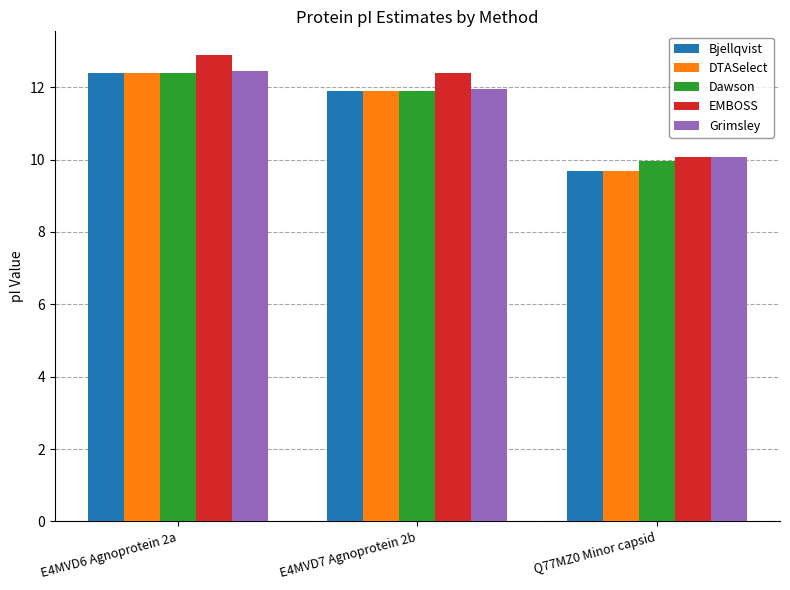

What position from the left is E4MVD7 Agnoprotein 2b?

2